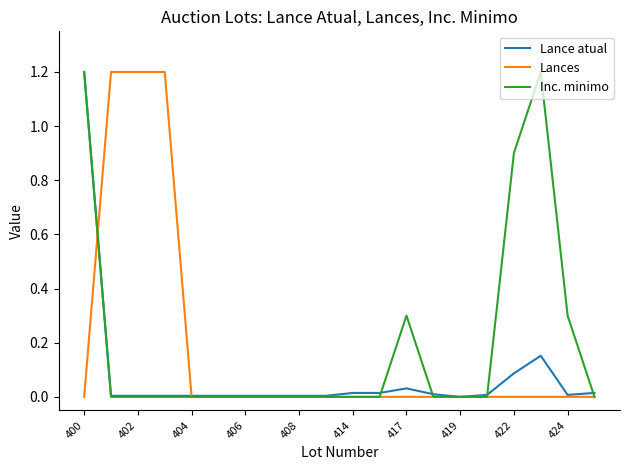

What is the sum of all Inc. minimo values?

3.9